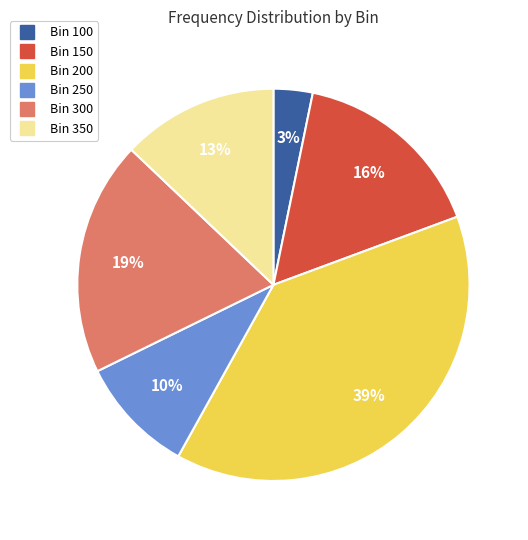

To the nearest percent, what is the average slice percentage?

17%